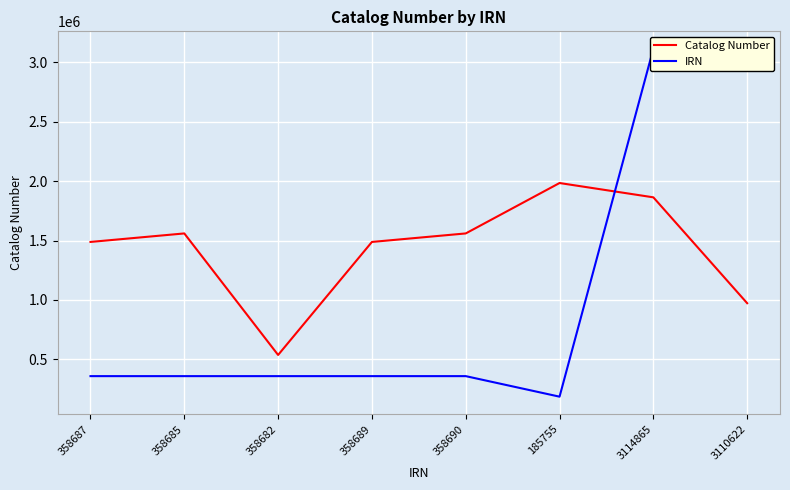

At which label does Catalog Number first exceed 1559972?

358685